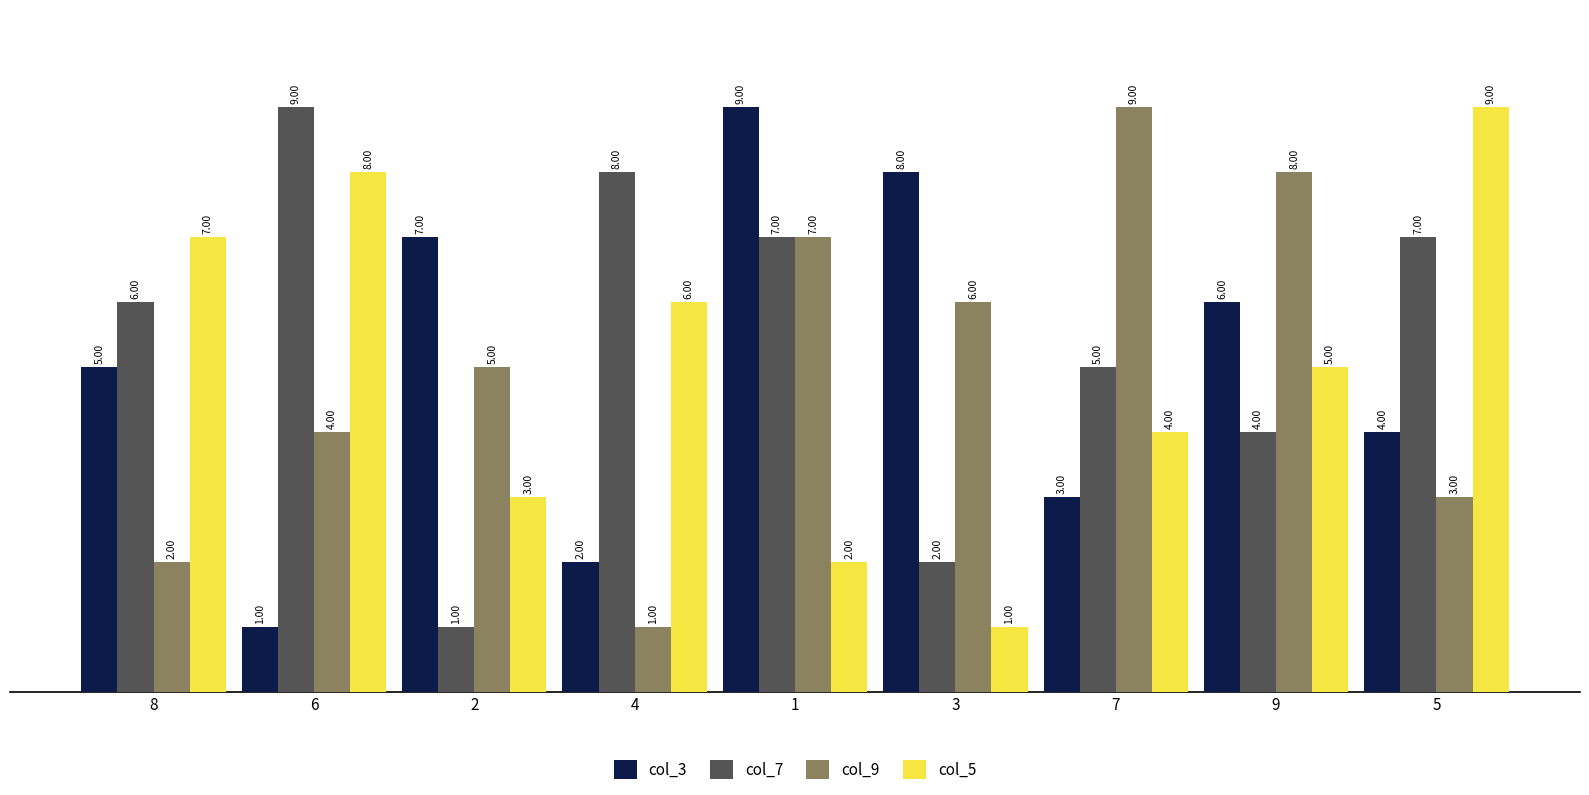

What is the highest value of the col_9 series?

9